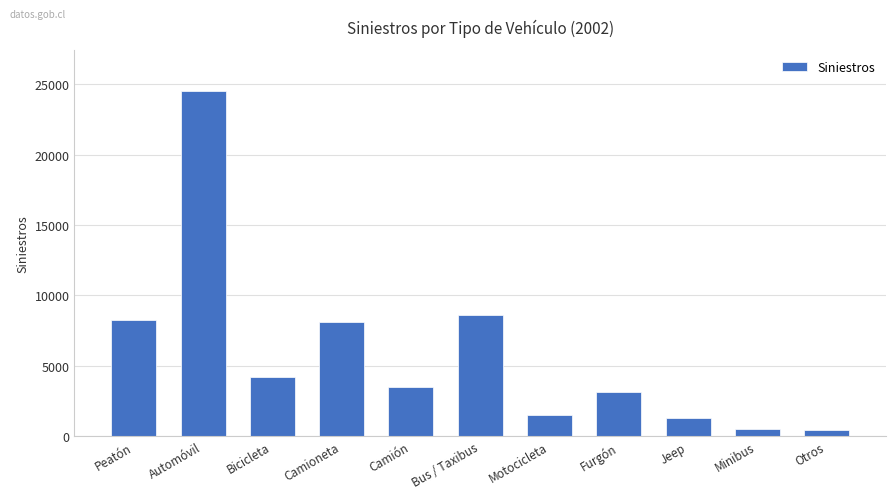

Does the chart contain stacked bars?

No